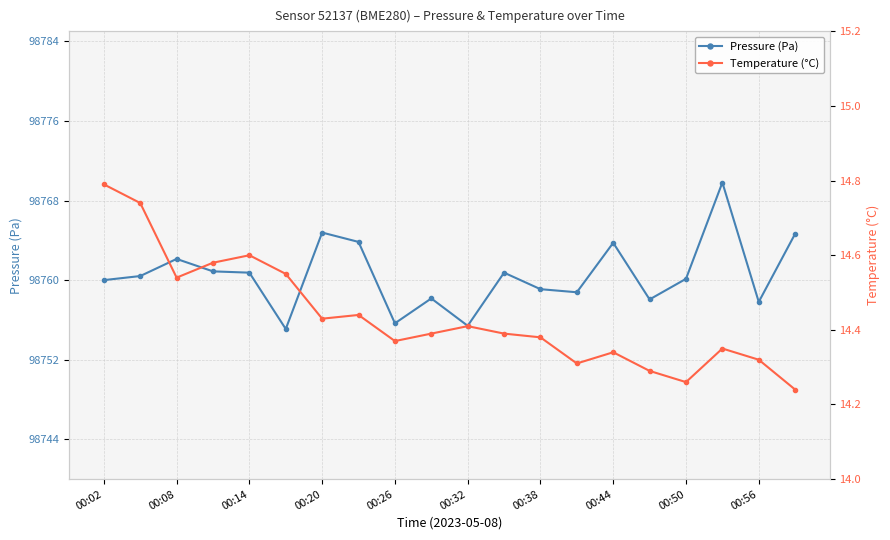

True or false: Pressure (Pa) has more than 0 points higher than both neighbors.

True